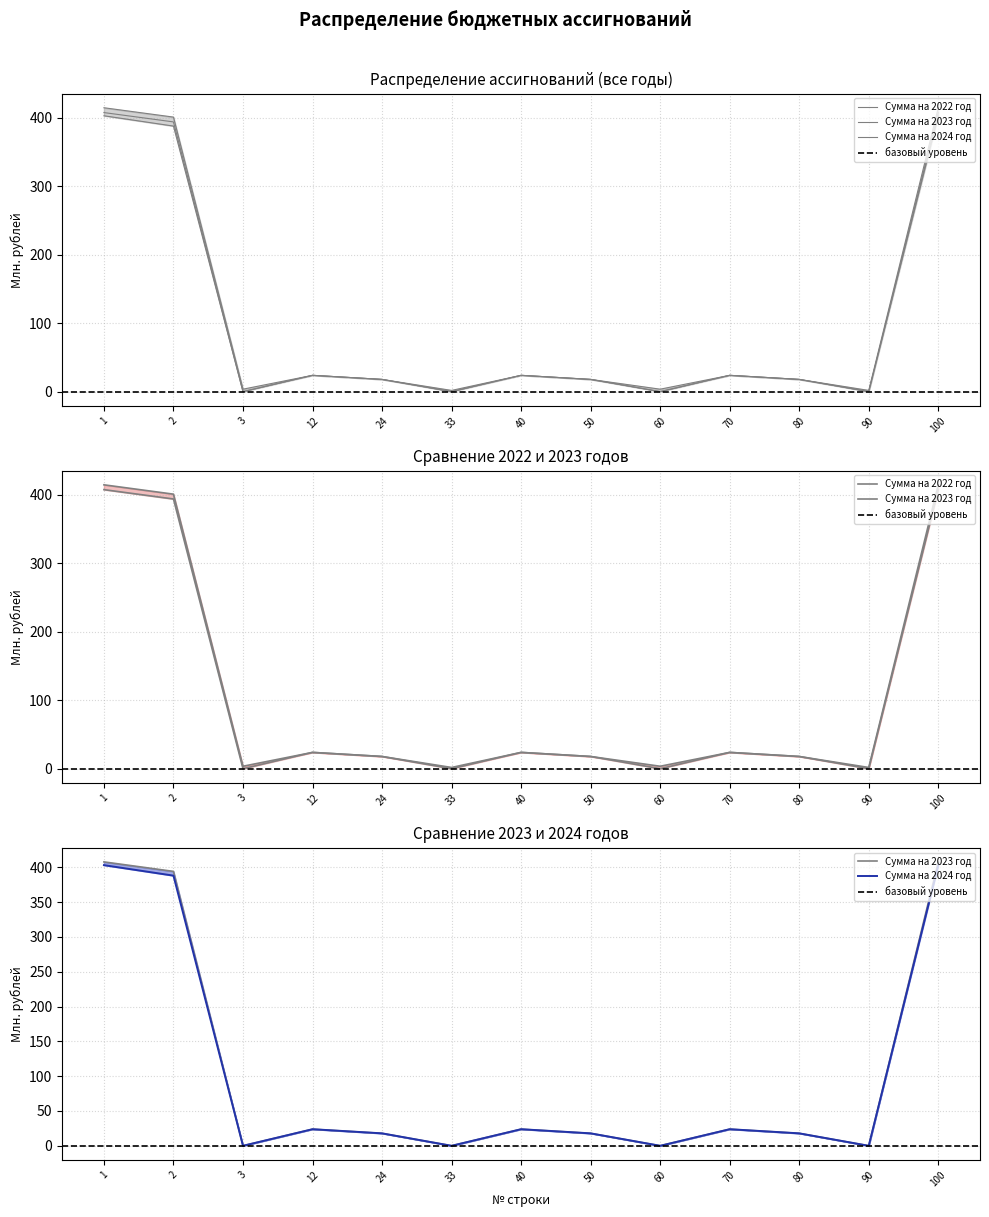

Reading left to right, what are all the values shown in this chart?

Сумма на 2022 год: 1=414.8	2=401.1	3=3.6	12=23.8	24=17.9	33=1.8	40=23.8	50=17.9	60=3.6	70=23.8	80=17.9	90=1.8	100=414.8
Сумма на 2023 год: 1=407.7	2=394.1	3=0.0	12=23.8	24=17.9	33=0.0	40=23.8	50=17.9	60=0.0	70=23.8	80=17.9	90=0.0	100=407.7
Сумма на 2024 год: 1=403.0	2=388.0	3=0.0	12=23.8	24=17.9	33=0.0	40=23.8	50=17.9	60=0.0	70=23.8	80=17.9	90=0.0	100=403.0